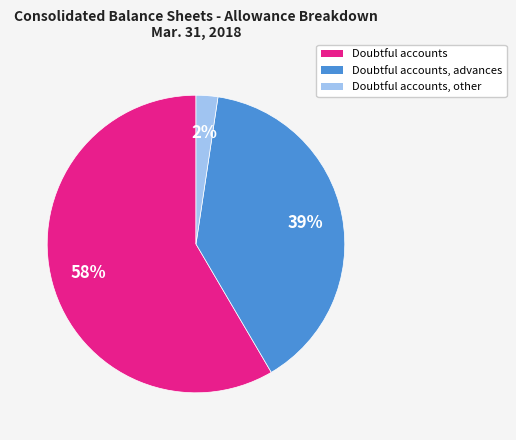

Is there any slice that represents more than half of the pie?

Yes